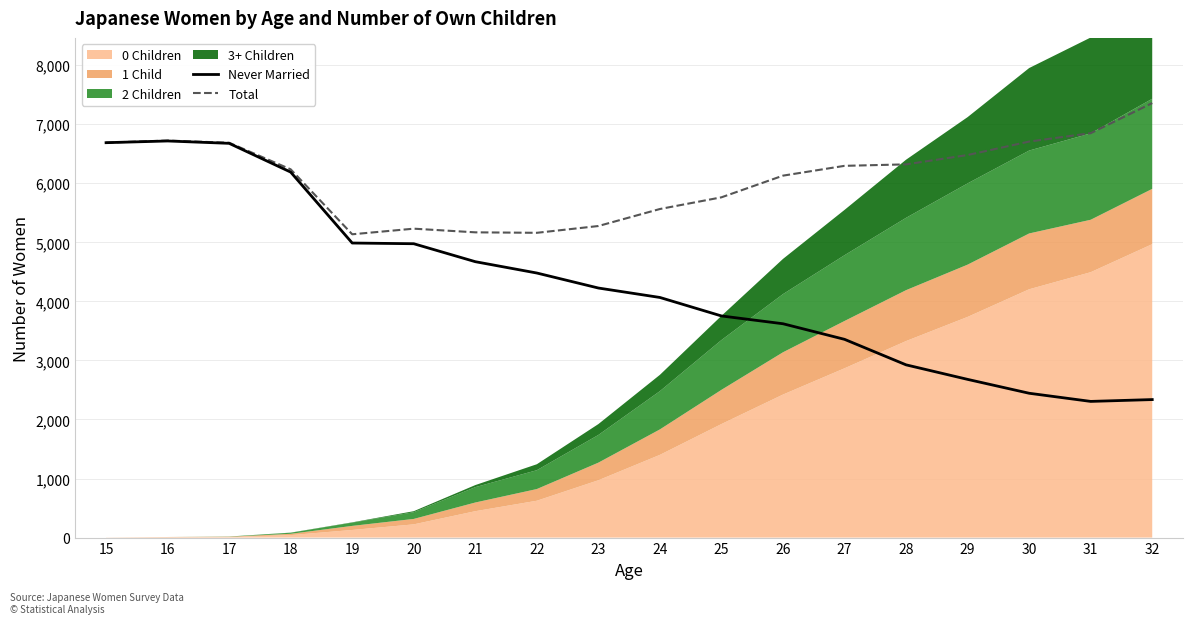

How many interior local peaks does the Total series have?

2